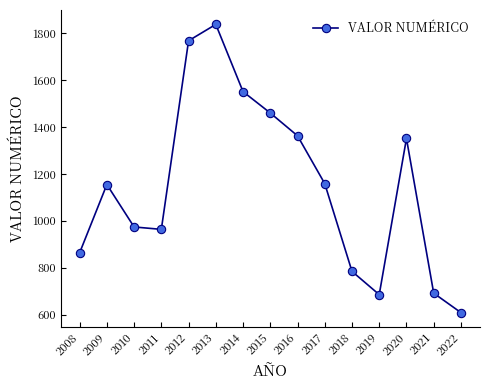

What is the sum of the values at 2009 and 2008?

2018.6